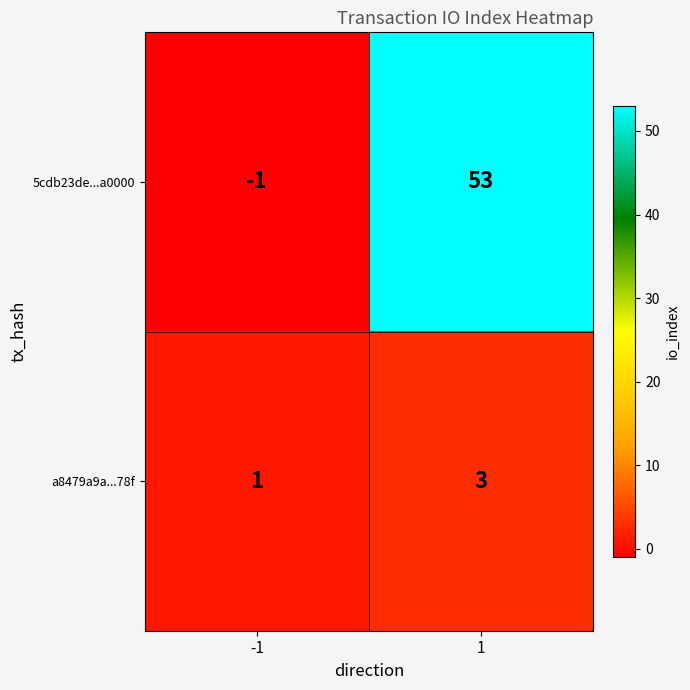

Reading left to right, what are all the values shown in this chart?

5cdb23de...a0000: -1	53
a8479a9a...78f: 1	3